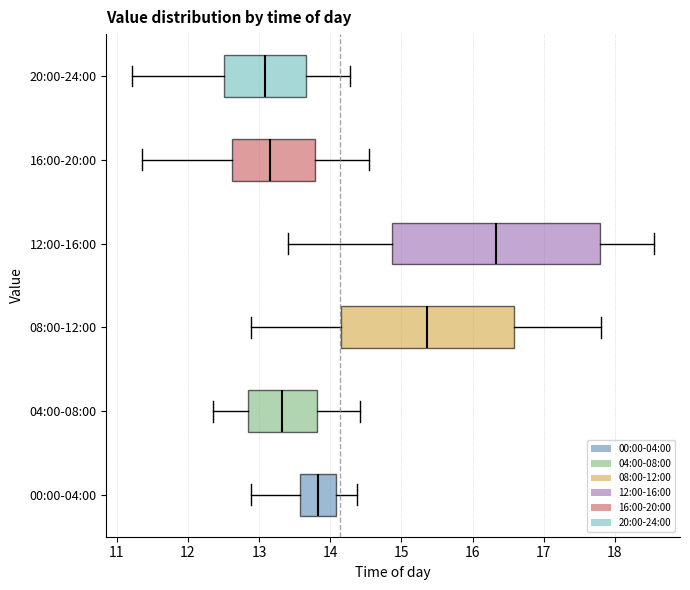

Which box's median line is the furthest to the right?

12:00-16:00